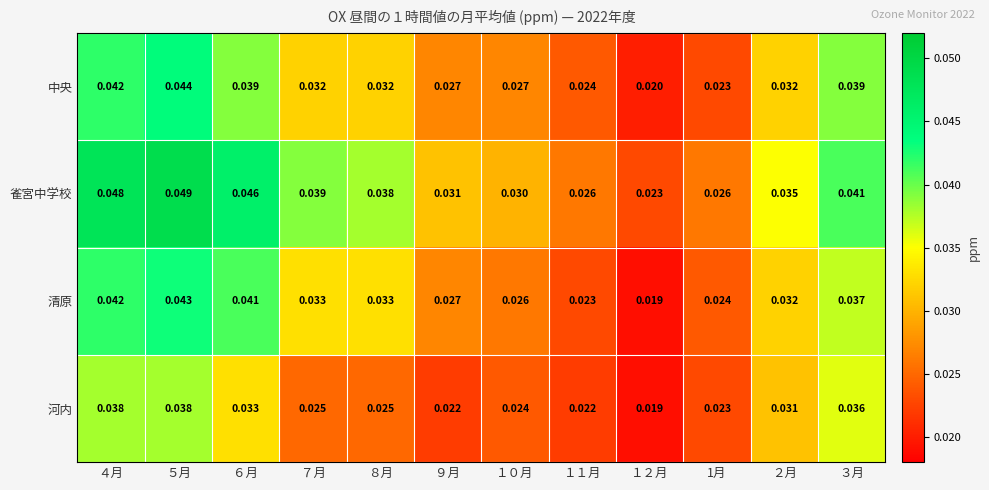

List the series in order of their peak value, lowest first.

河内, 清原, 中央, 雀宮中学校